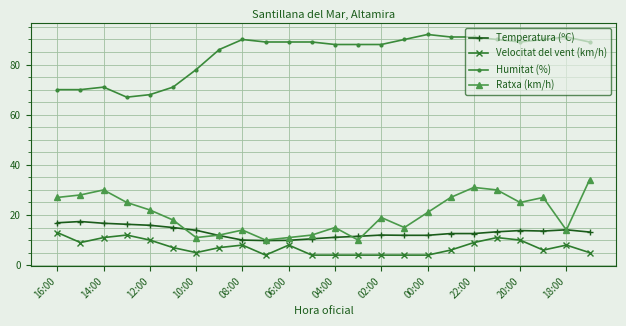

True or false: Temperatura (ºC) has more than 1 interior local peaks.

True